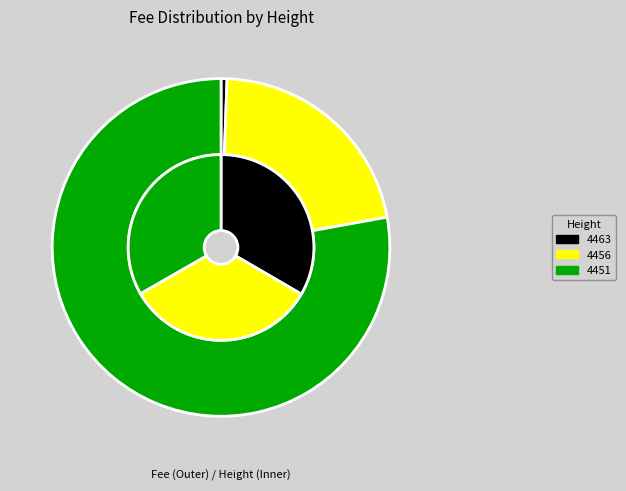

Combined, what portion of the pie is 4451 and 4463?

78.4%